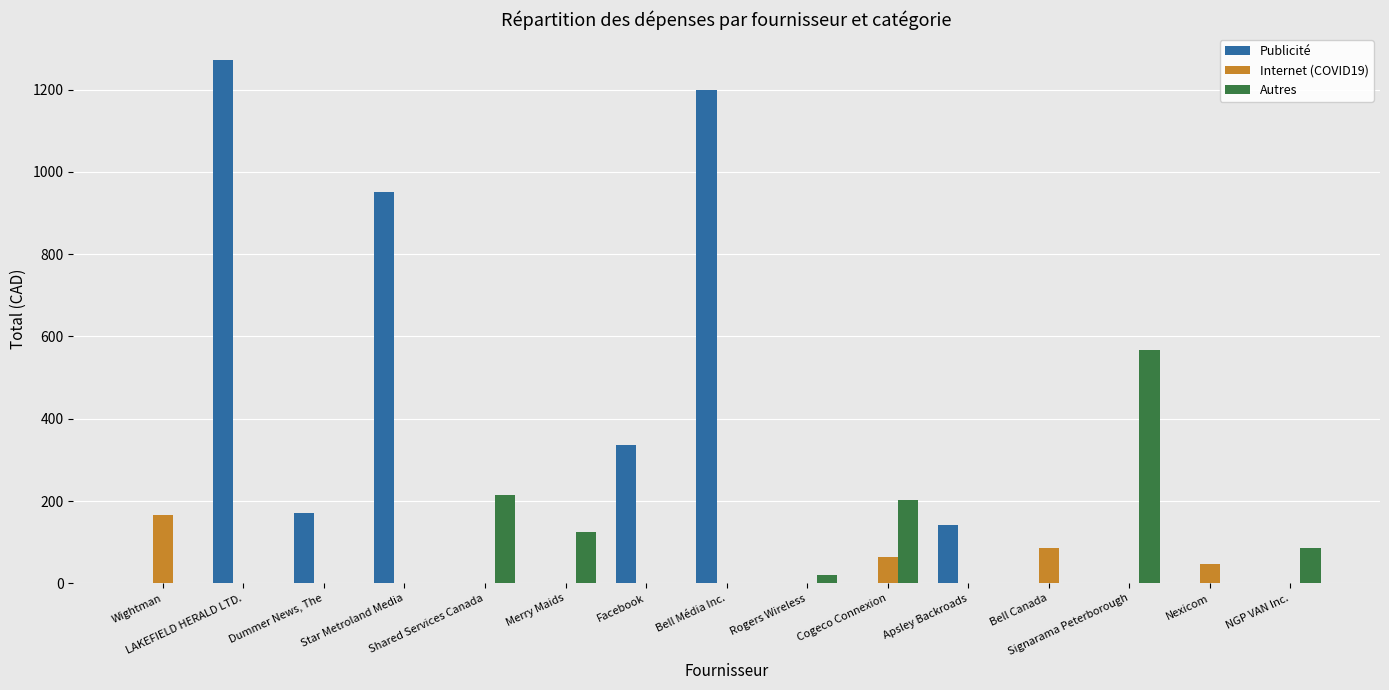

What is the sum of all Autres values?

1214.6